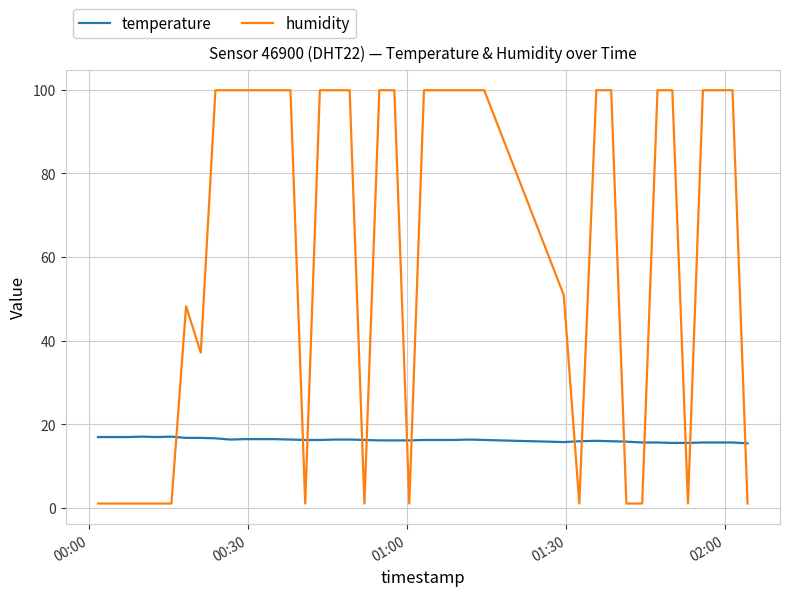

What is the average value of the humidity series?

61.2